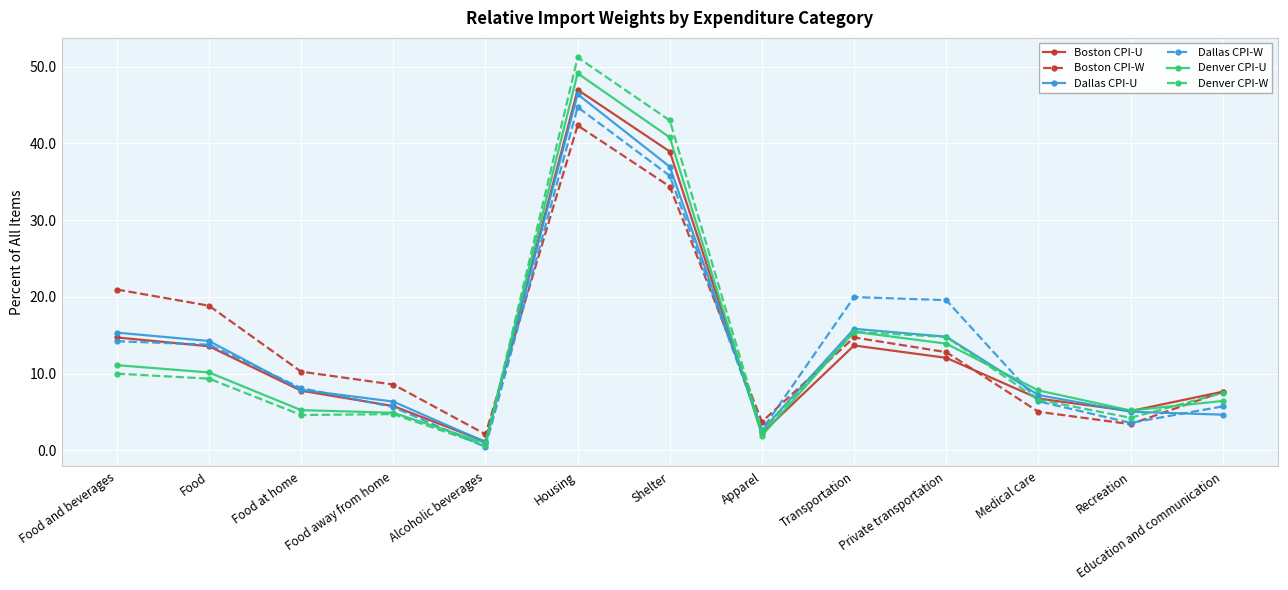

Is the value of Dallas CPI-U at Food greater than the value of Boston CPI-U at Recreation?

Yes